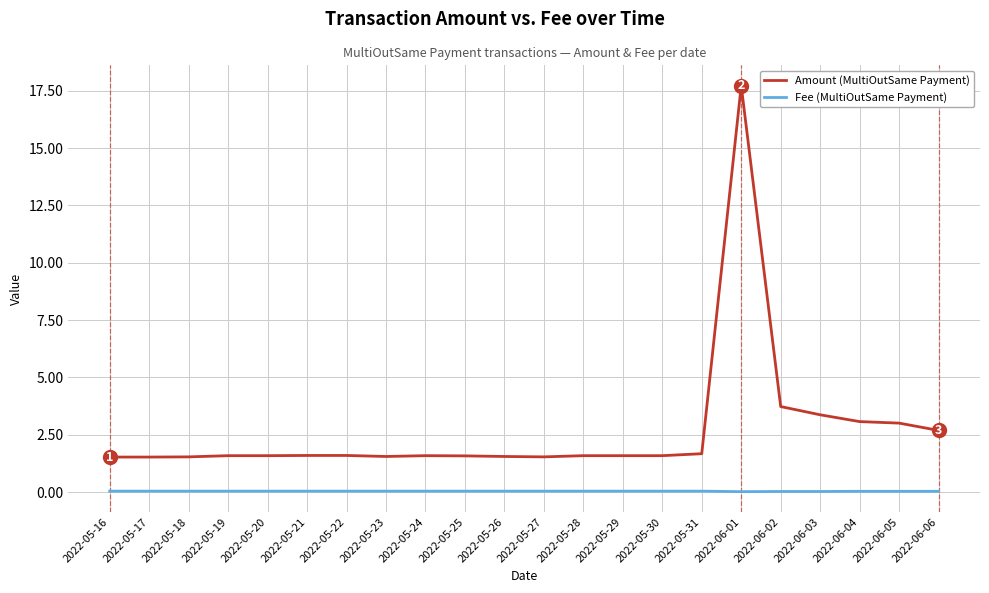

List the series in order of their overall mean, highest first.

Amount (MultiOutSame Payment), Fee (MultiOutSame Payment)